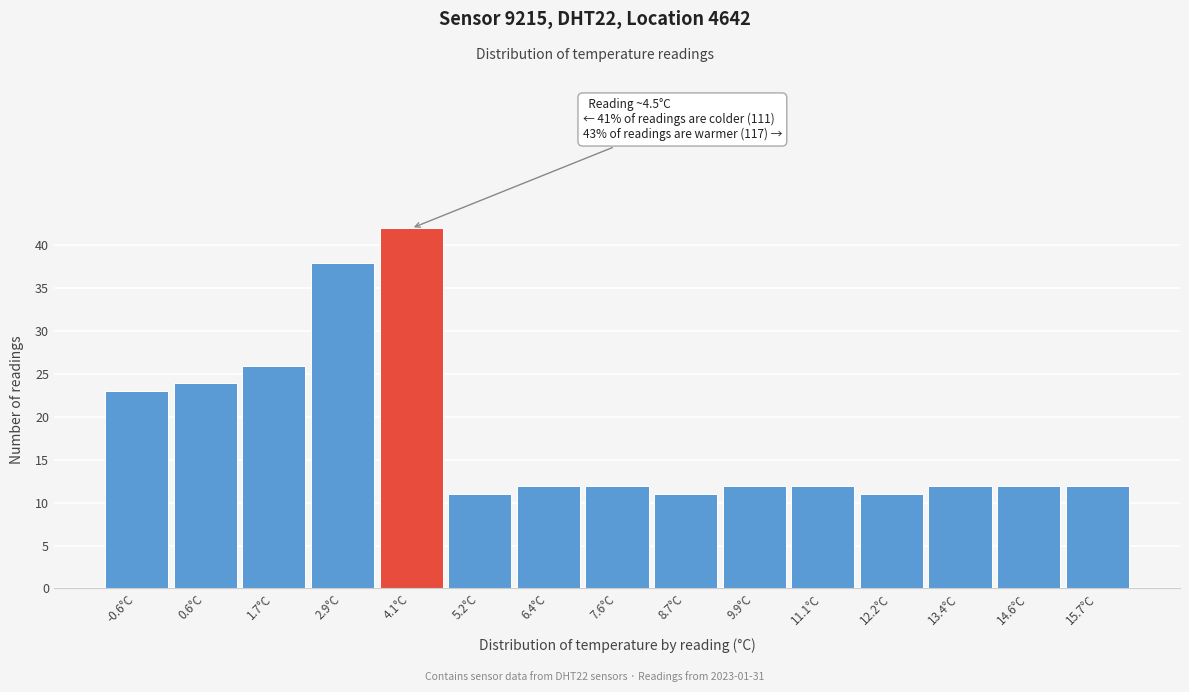

Reading right to left, extract all data points from this chart.

12	12	12	11	12	12	11	12	12	11	42	38	26	24	23